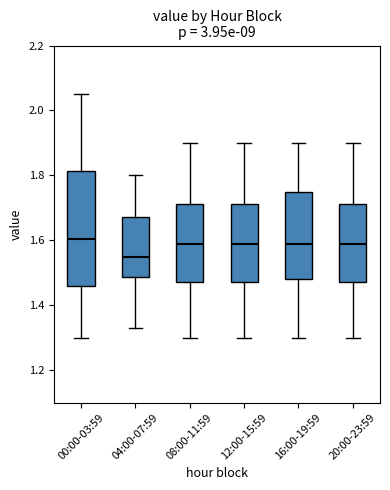

Reading left to right, read every box against the y-axis: the position of its median line, the range the box covers, and the ends of its whiskers. The values are not printed on the chart, so give them approximately, as read against the axis.

00:00-03:59: median 1.60, box 1.46 to 1.82, whiskers 1.30 to 2.06
04:00-07:59: median 1.56, box 1.48 to 1.68, whiskers 1.34 to 1.80
08:00-11:59: median 1.60, box 1.48 to 1.72, whiskers 1.30 to 1.90
12:00-15:59: median 1.60, box 1.48 to 1.72, whiskers 1.30 to 1.90
16:00-19:59: median 1.60, box 1.48 to 1.76, whiskers 1.30 to 1.90
20:00-23:59: median 1.60, box 1.48 to 1.72, whiskers 1.30 to 1.90